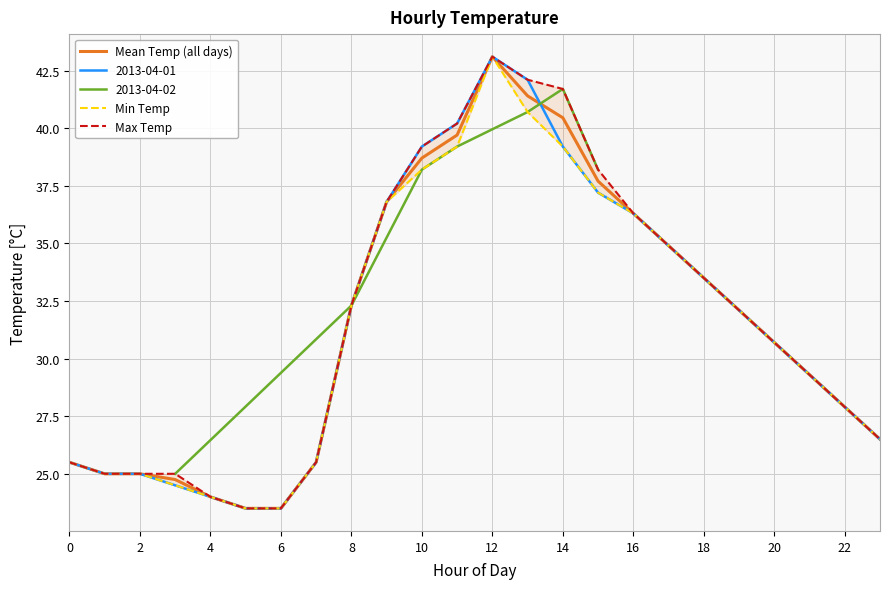

Where is Mean Temp (all days) nearest to the value 33?

8